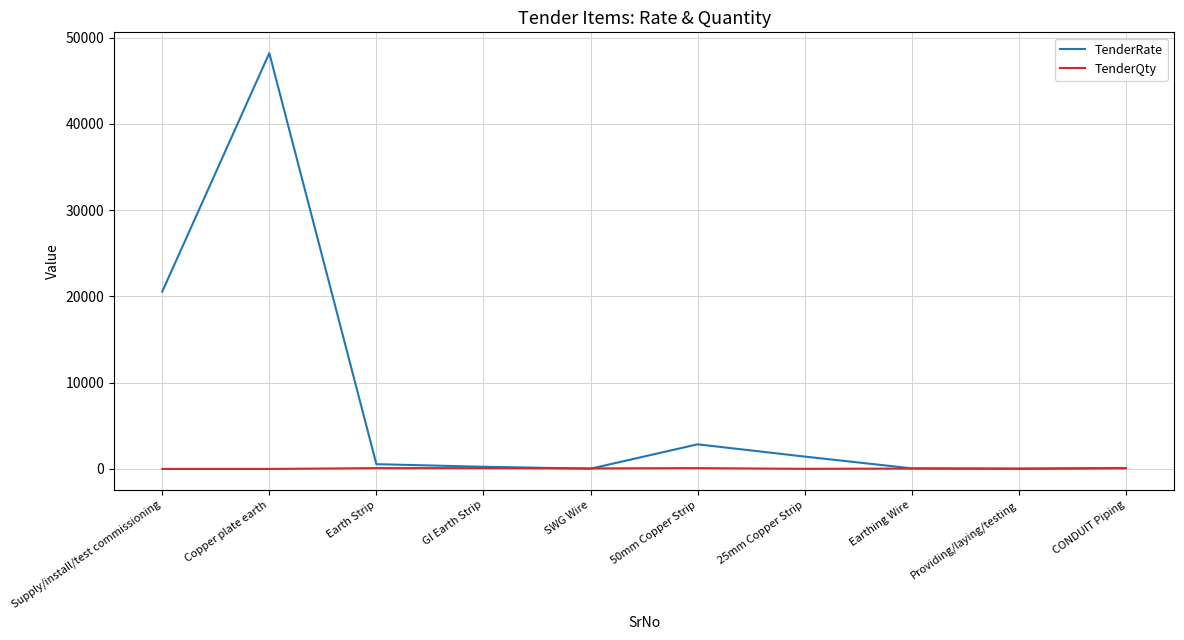

What position from the left is GI Earth Strip?

4